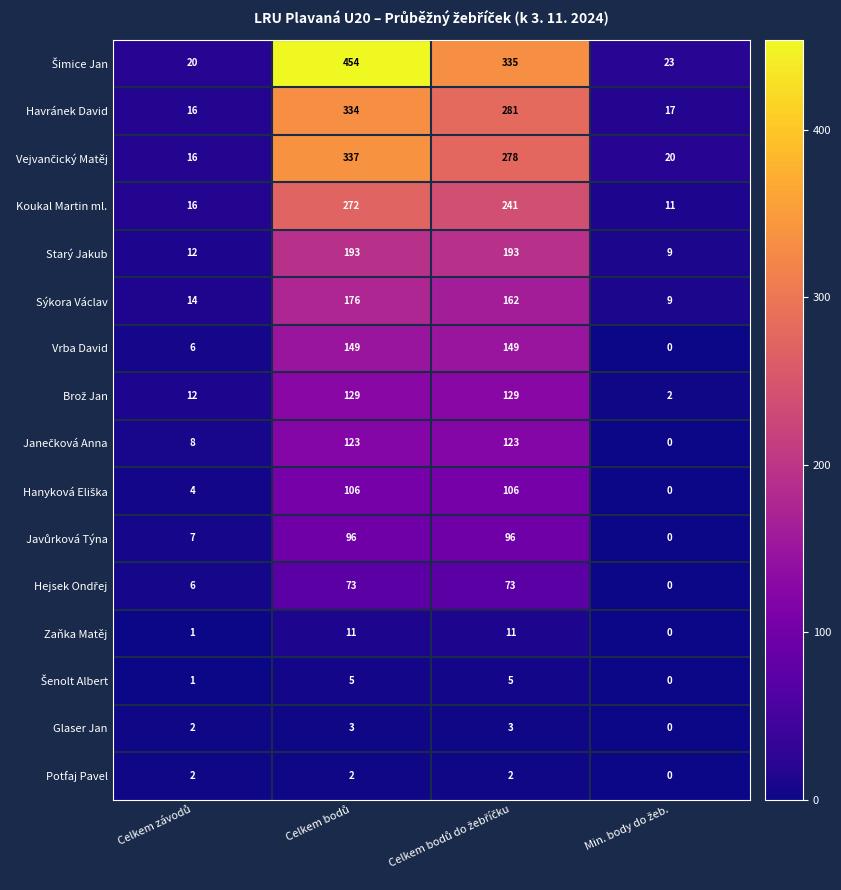

What is the highest value of the Havránek David series?

334